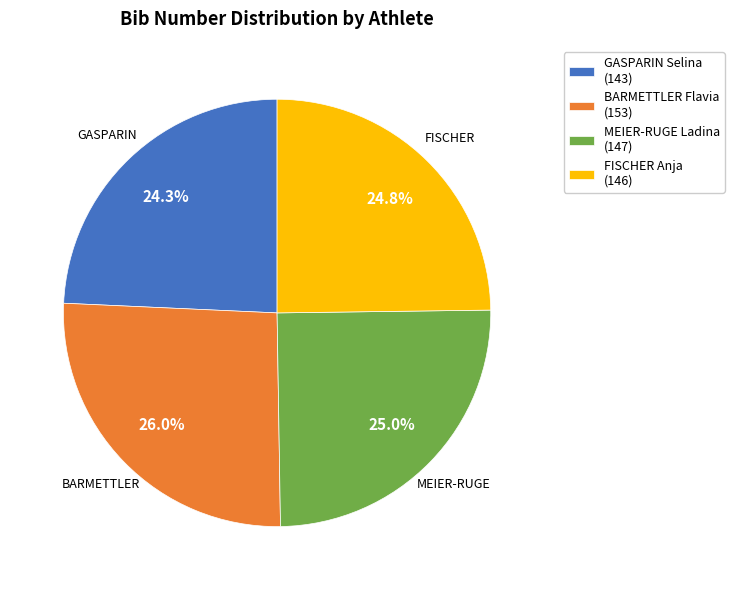

Which has a higher value, GASPARIN Selina (143) or MEIER-RUGE Ladina (147)?

MEIER-RUGE Ladina (147)